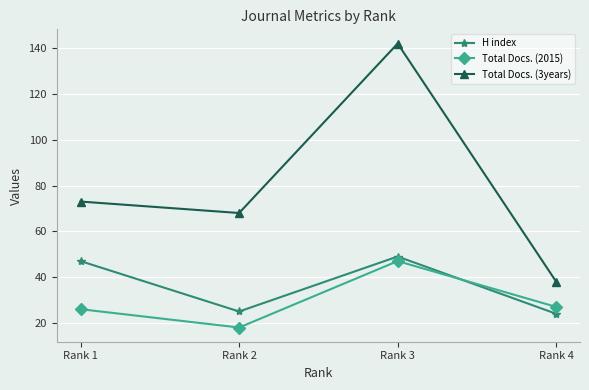

What is the approximate value of Total Docs. (3years) at Rank 1, to the nearest 50?

50